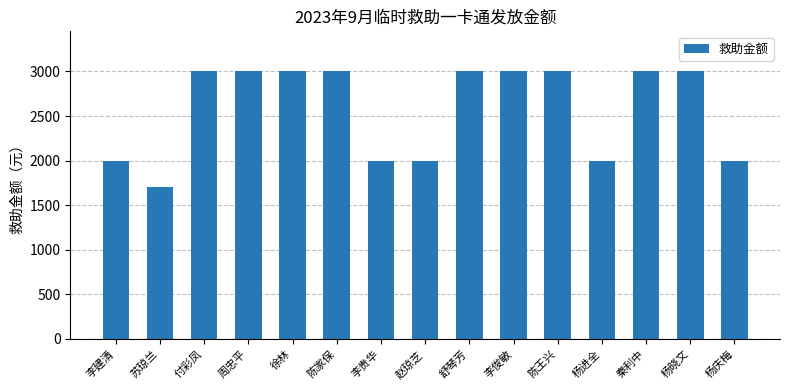

Is it true that the value at 赵琼芝 is 2000?

True